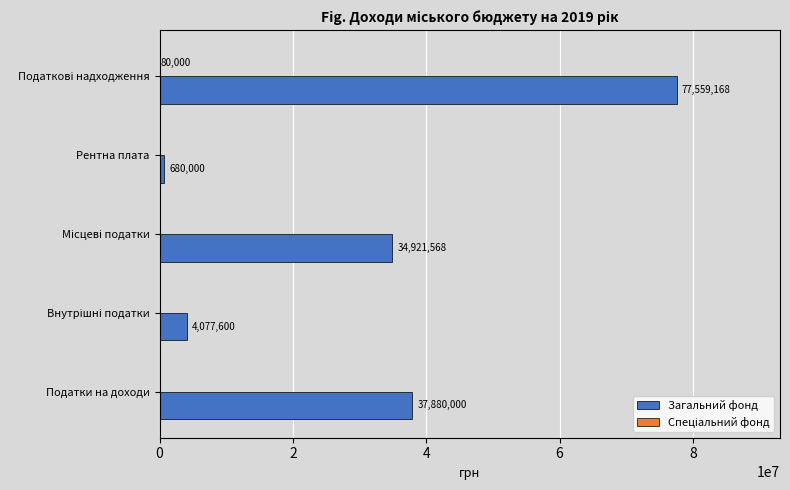

What is the sum of all Загальний фонд values?

155118336